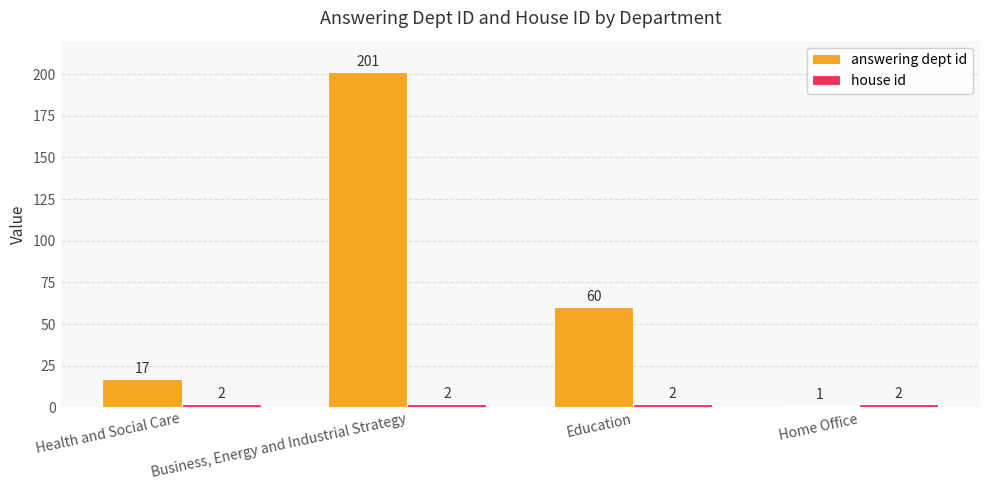

What is the total value across all series at Health and Social Care?

19